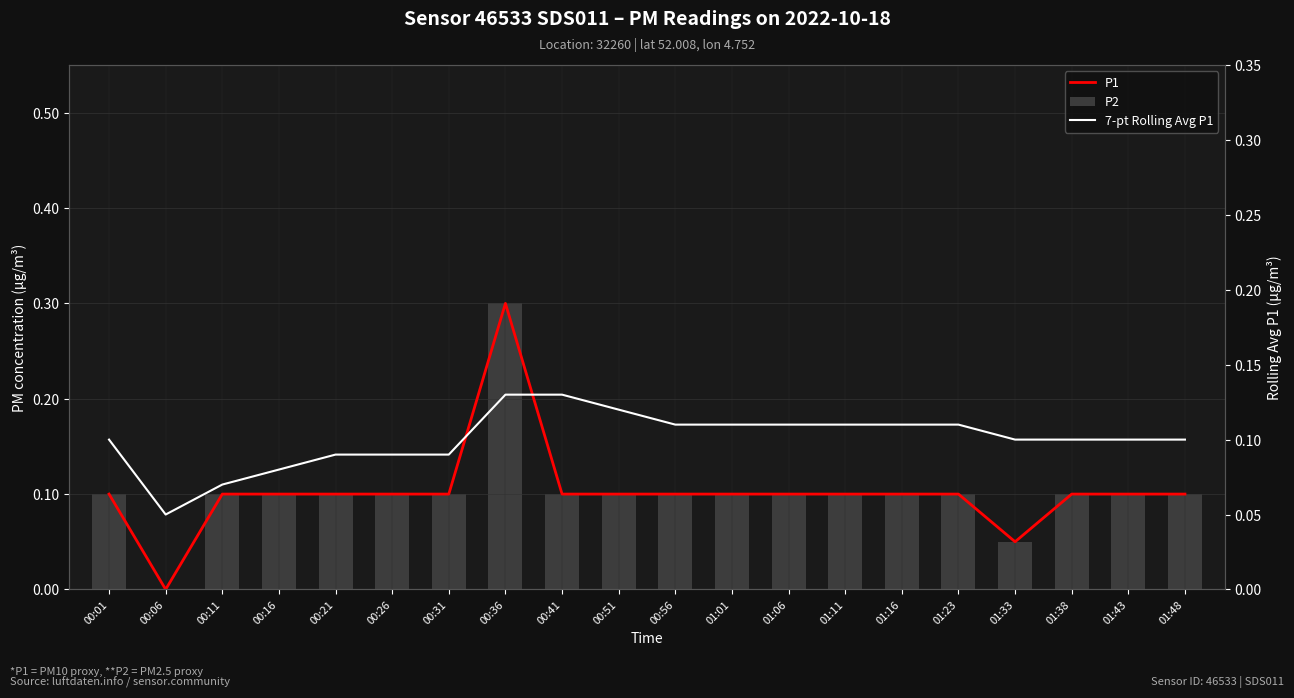

What position from the left is 00:26?

6